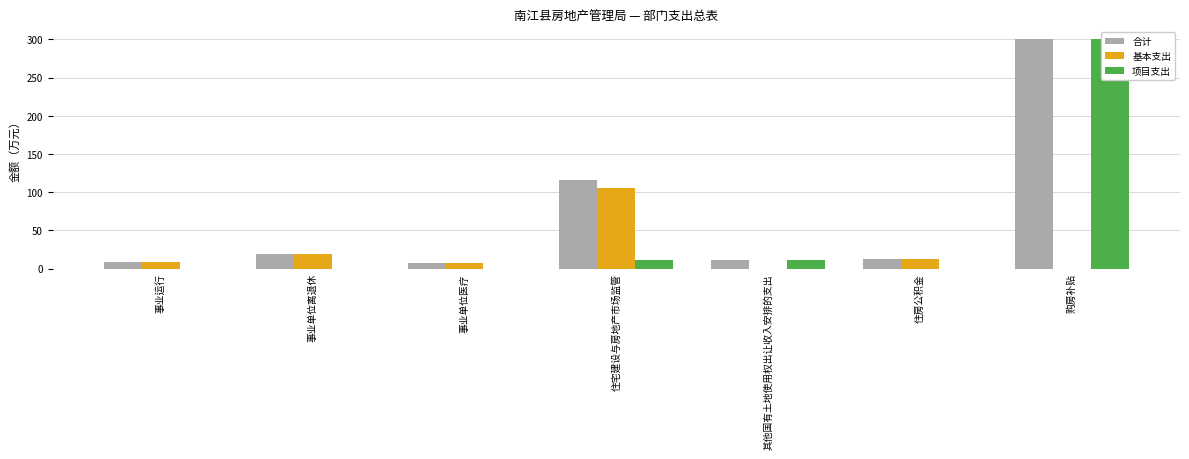

Rank the series by their average value, from highest to lowest.

合计, 项目支出, 基本支出